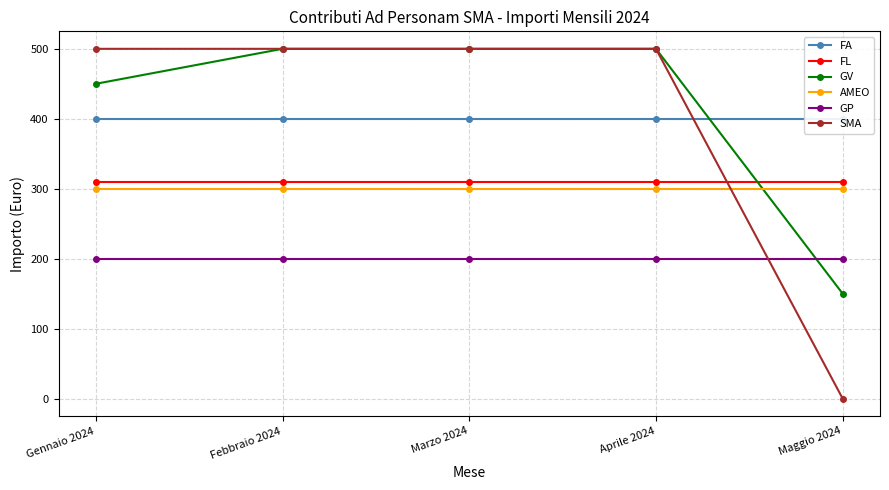

How many lines are shown in the chart?

6